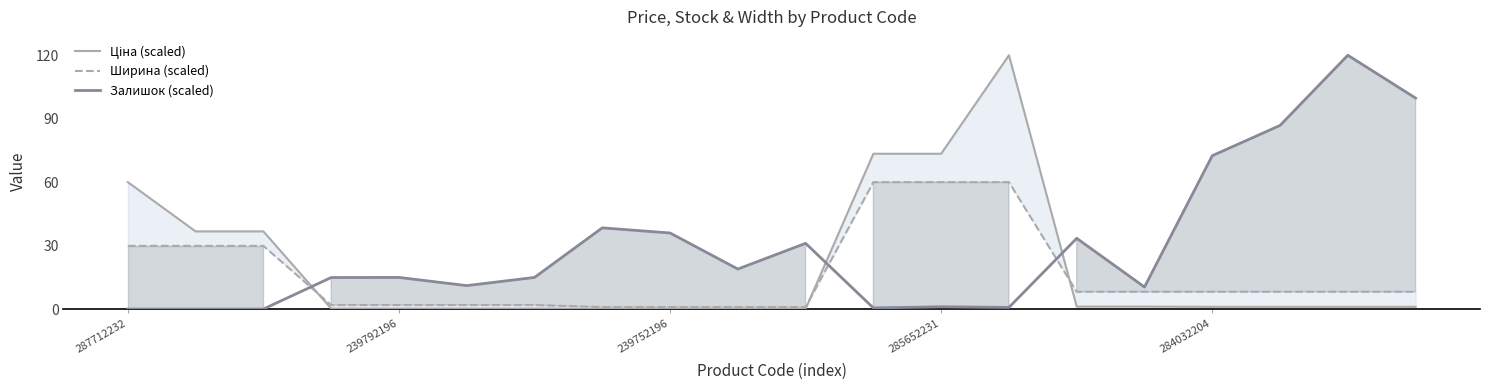

What is the highest value of the Залишок (scaled) series?

120.0